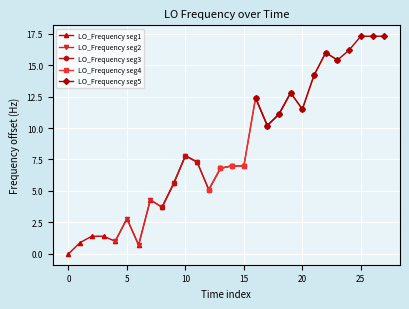

True or false: LO_Frequency seg1 has more than 0 interior local peaks.

True